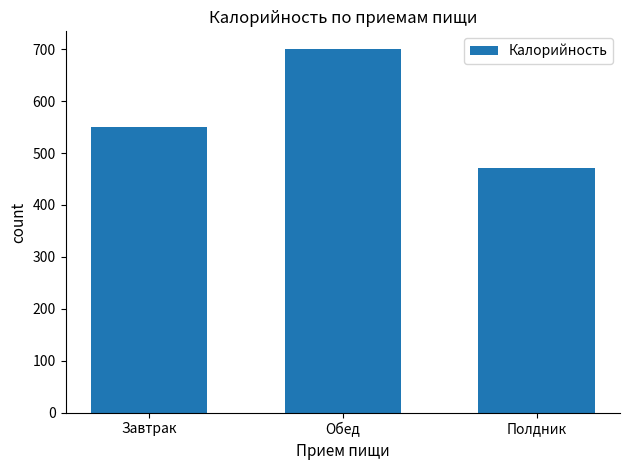

List the labels in order of value, largest first.

Обед, Завтрак, Полдник